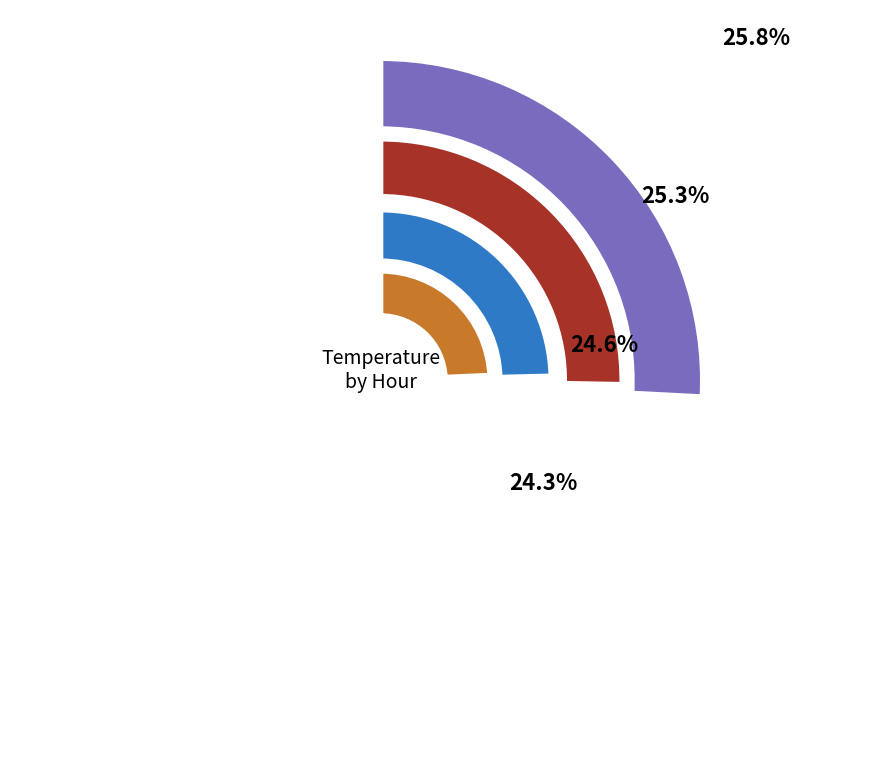

Is there a majority slice in this chart?

No